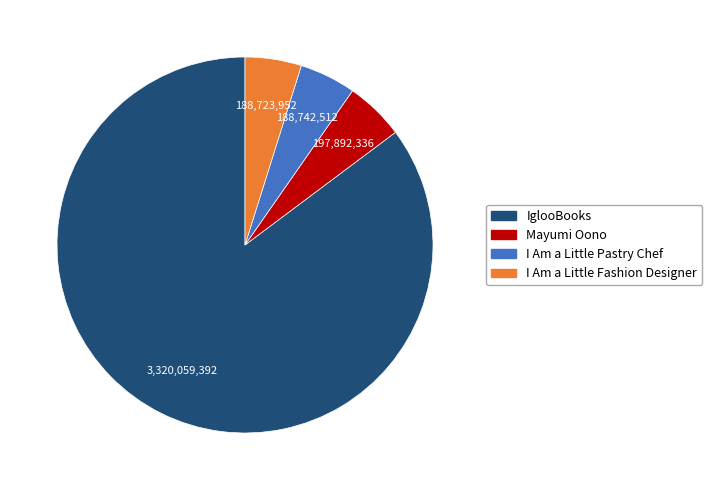

Is there any slice that represents more than half of the pie?

Yes